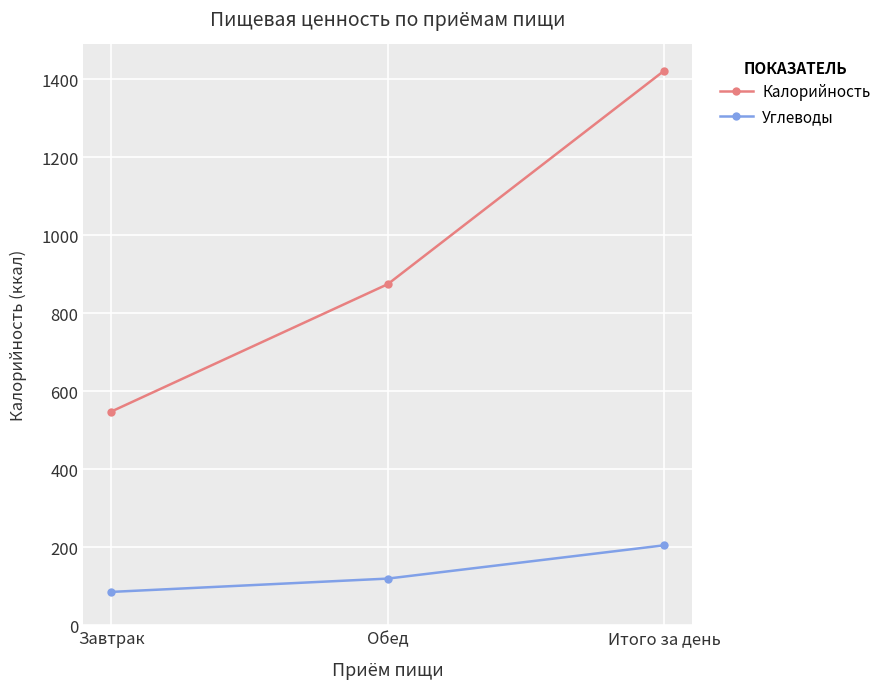

What is the greatest value displayed?

1423.0